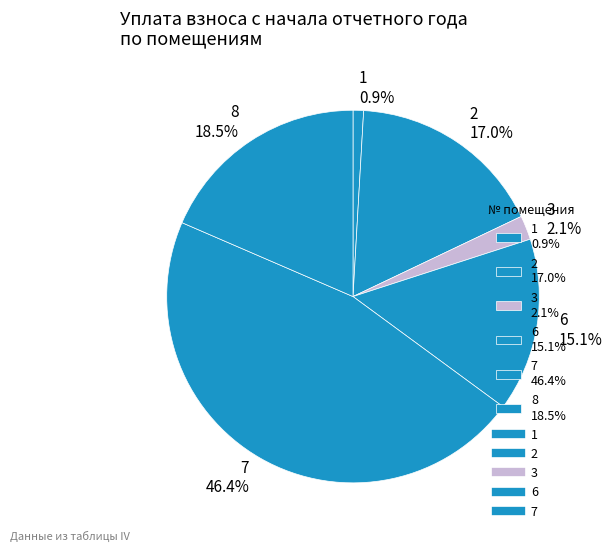

What is the total percentage of 8 18.5% and 1 0.9%?

19.4%